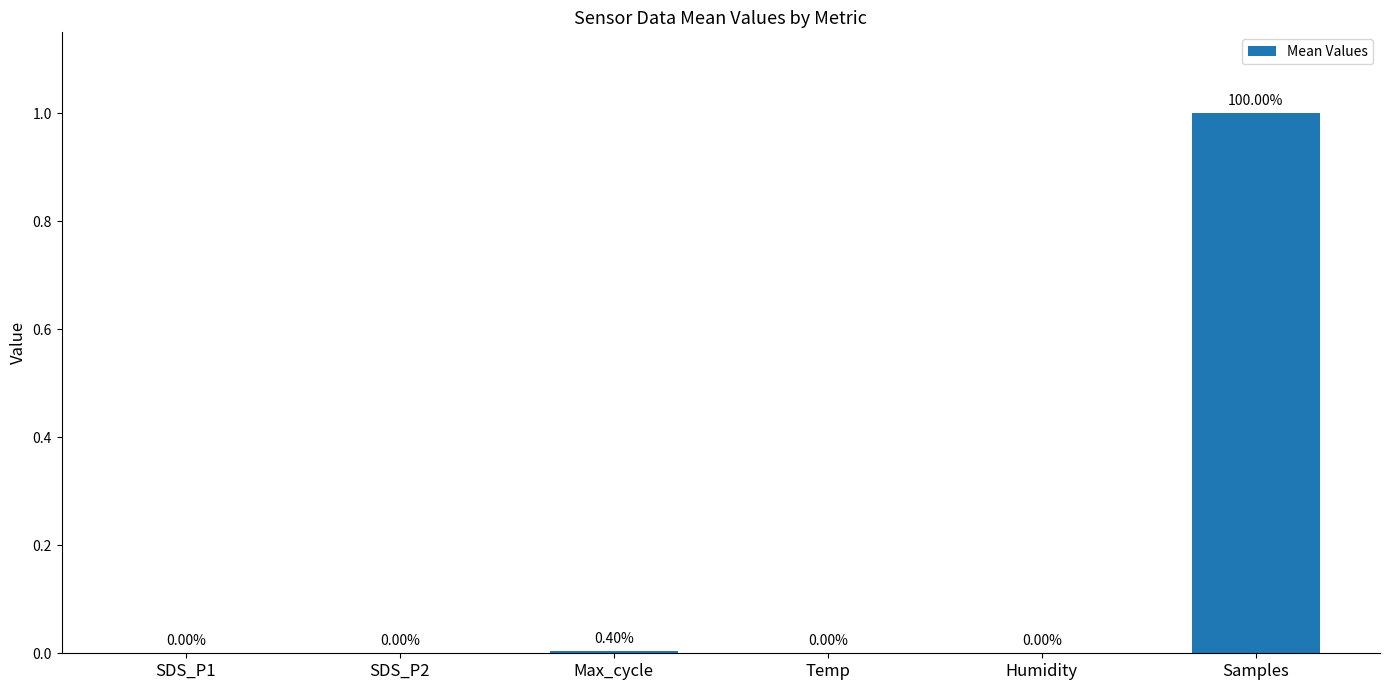

What is the change in value from Temp to Samples?

+1.0